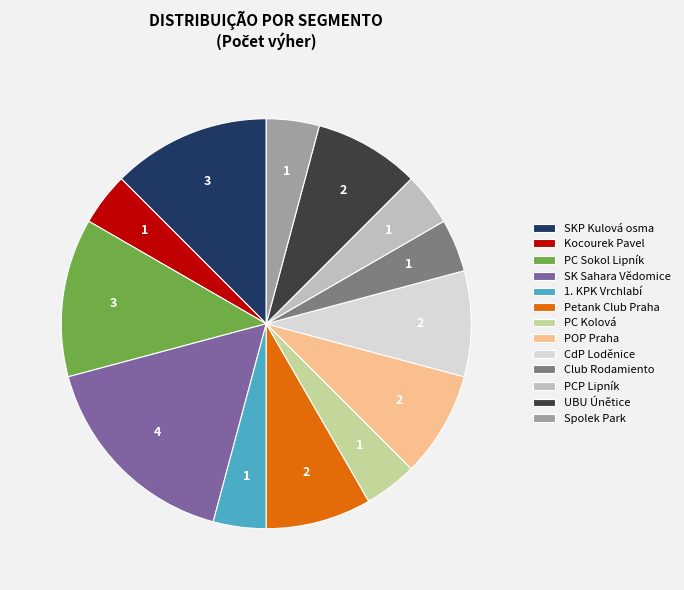

Which slice is the largest?

SK Sahara Vědomice